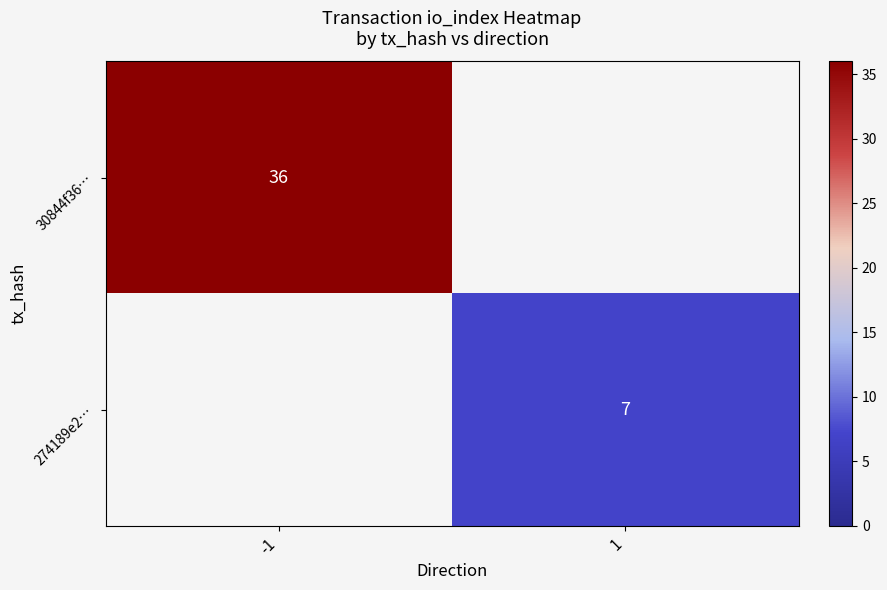

The value of 274189e2… at 1 is 7. True or false?

True